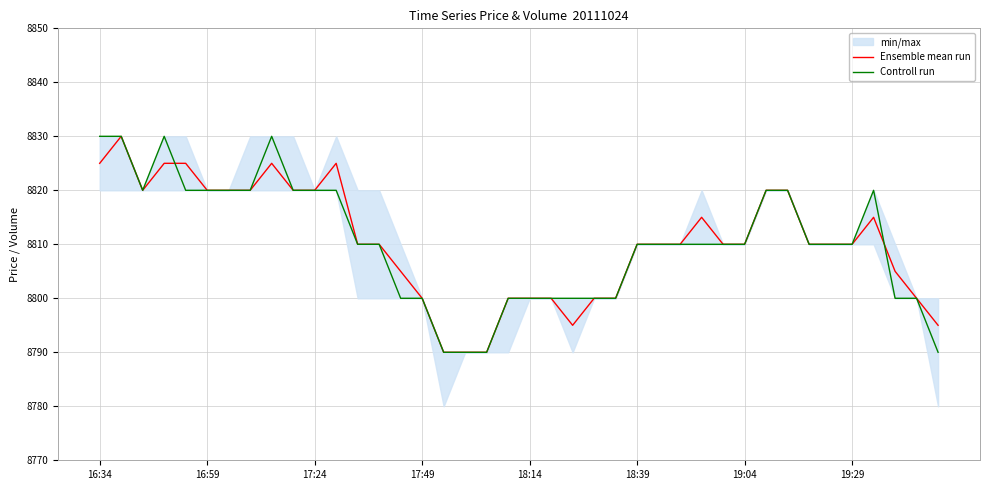

What is the value of the Controll run point at the 17th from the left?

8790